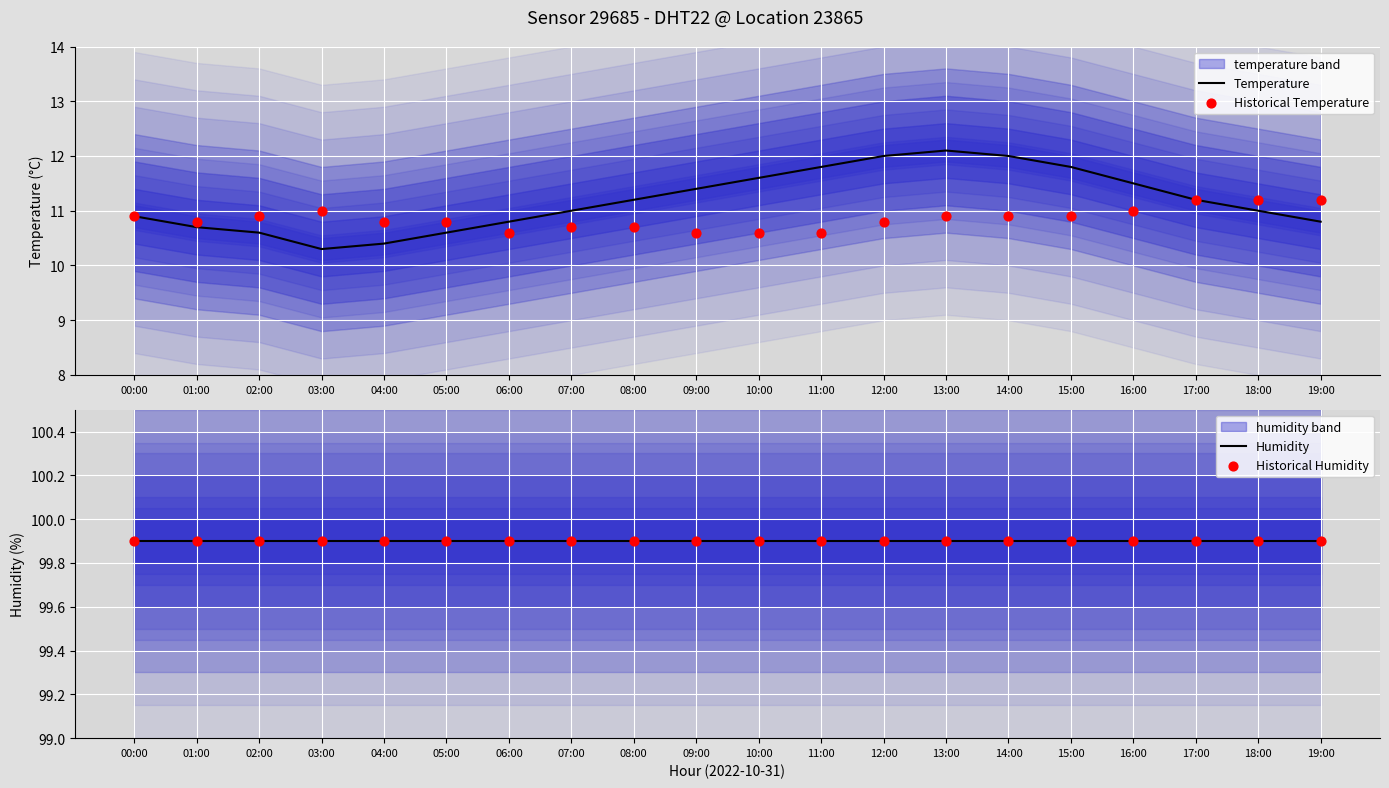

What are all the series names shown in the legend?

Temperature, Historical Temperature, Humidity, Historical Humidity